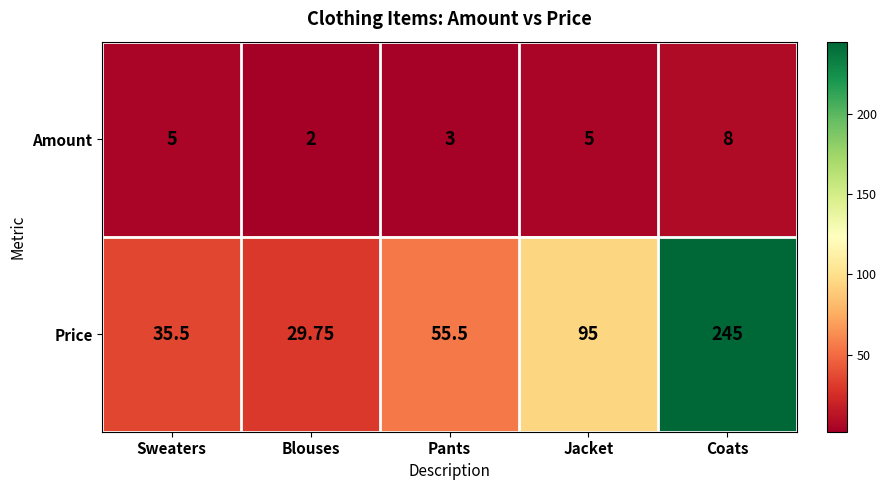

Between Blouses and Coats, which series saw the biggest shift?

Price